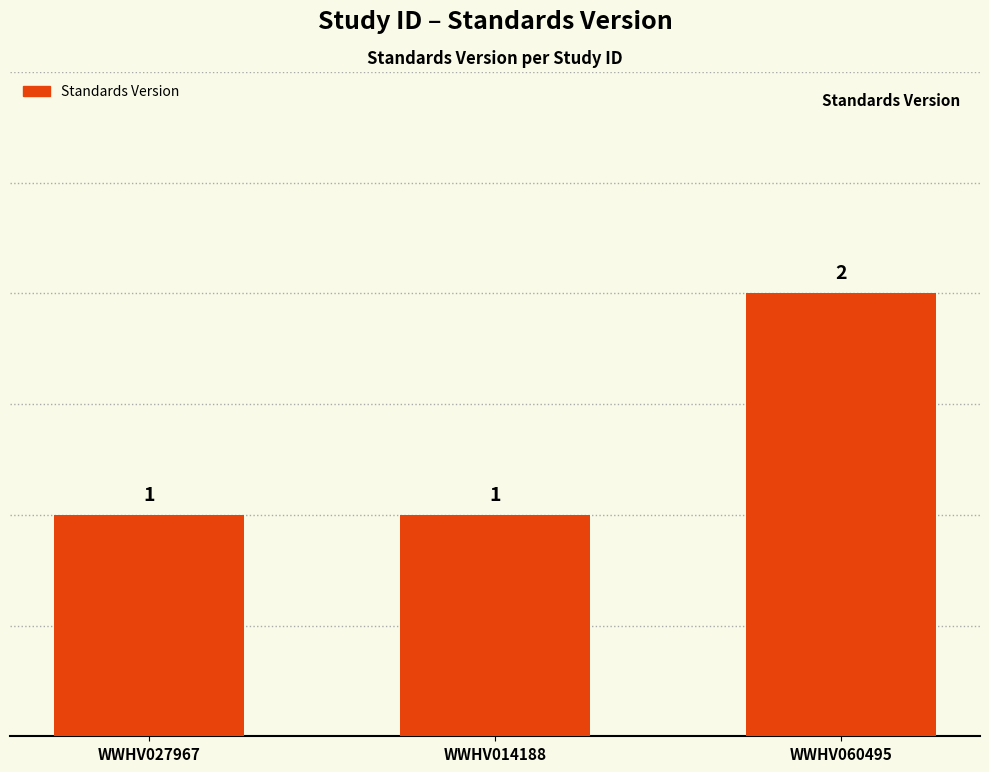

What is the ratio of the value at WWHV027967 to the value at WWHV060495?

0.5